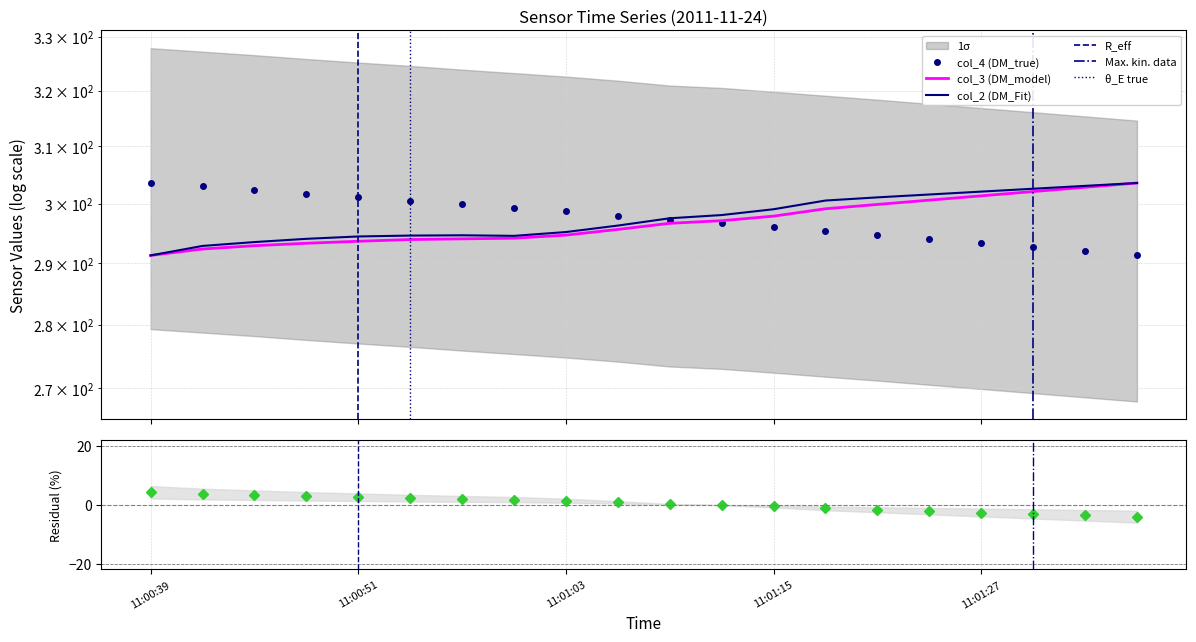

What is the maximum value shown in the chart?

303.6